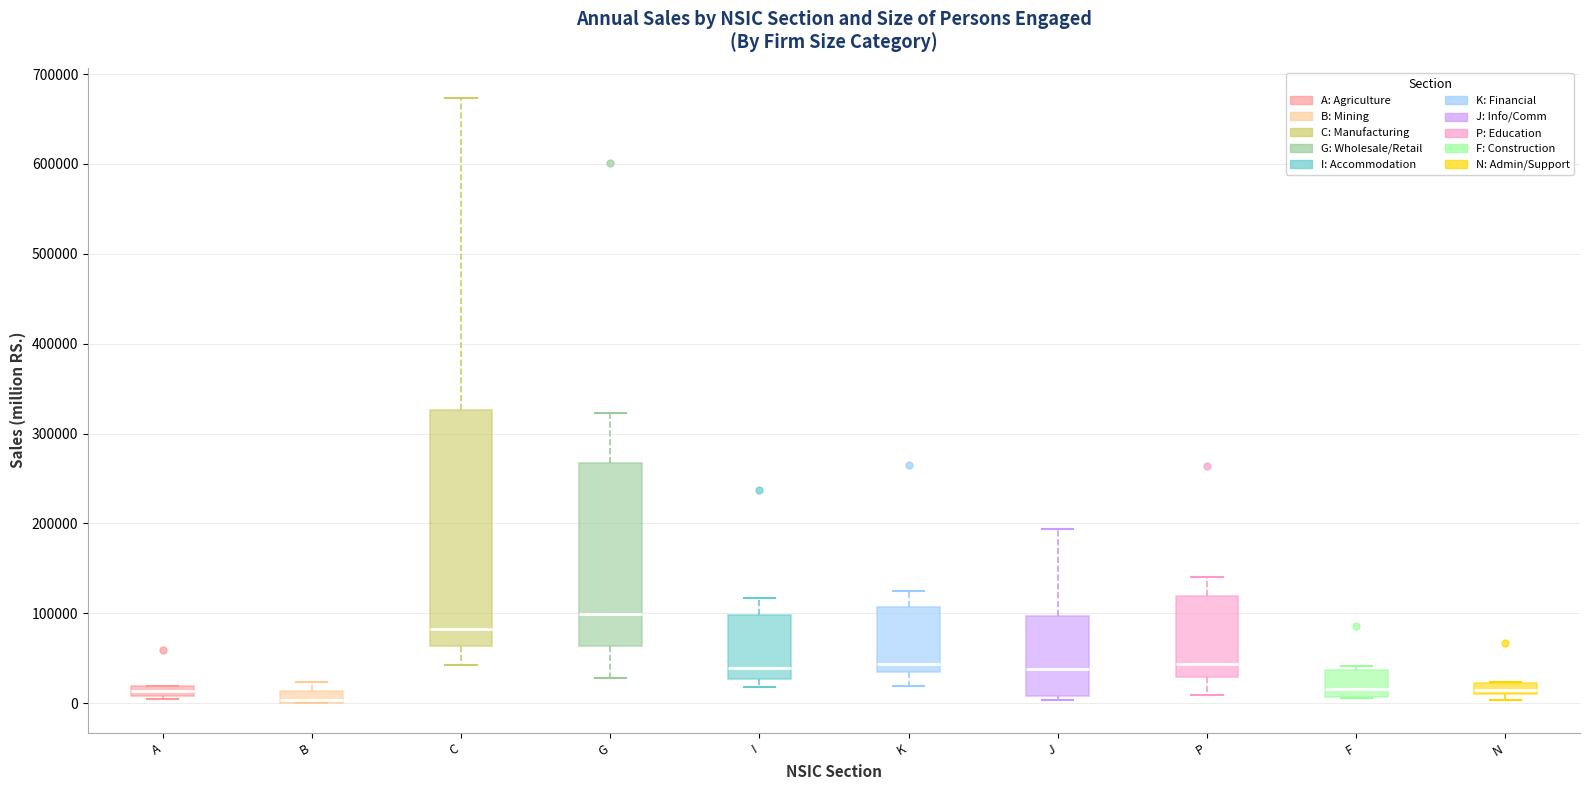

Where is the lower edge of the box for A on the y-axis? The values are not printed on the chart, so give them approximately, as read against the axis.

10000